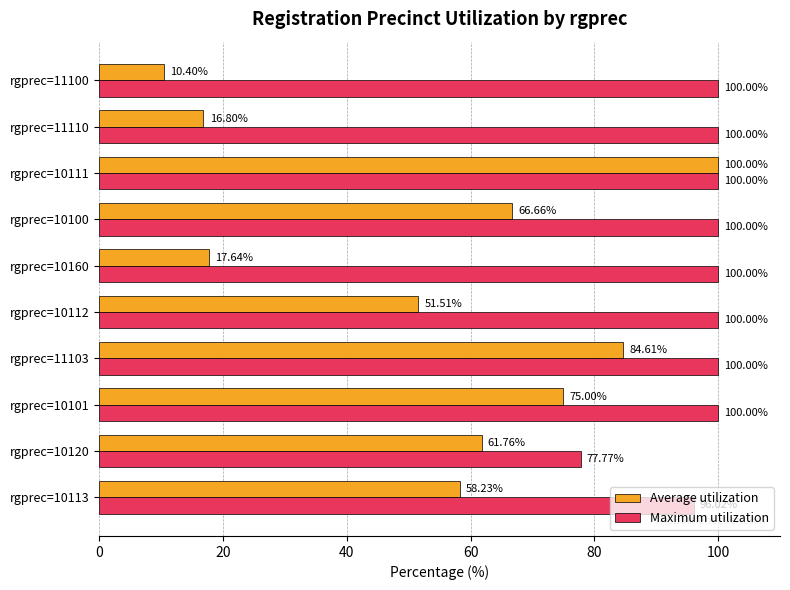

Which series has the largest total across all categories?

Maximum utilization